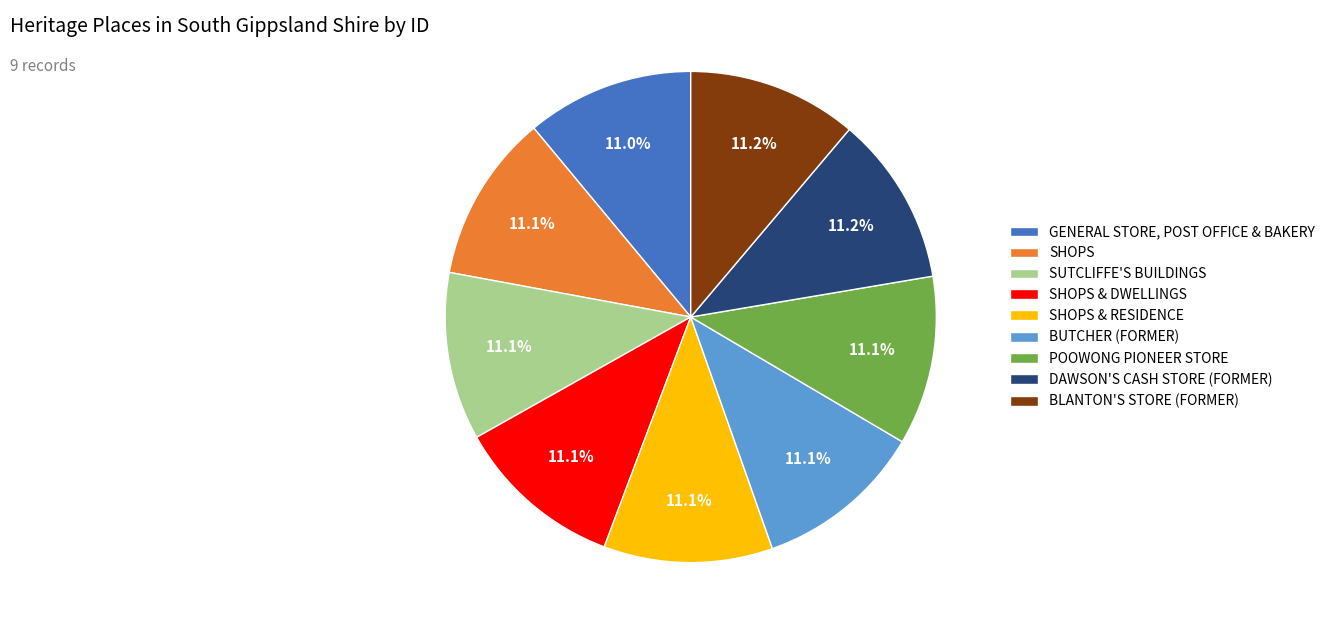

To the nearest percent, what percentage of the pie is SHOPS & DWELLINGS?

11%